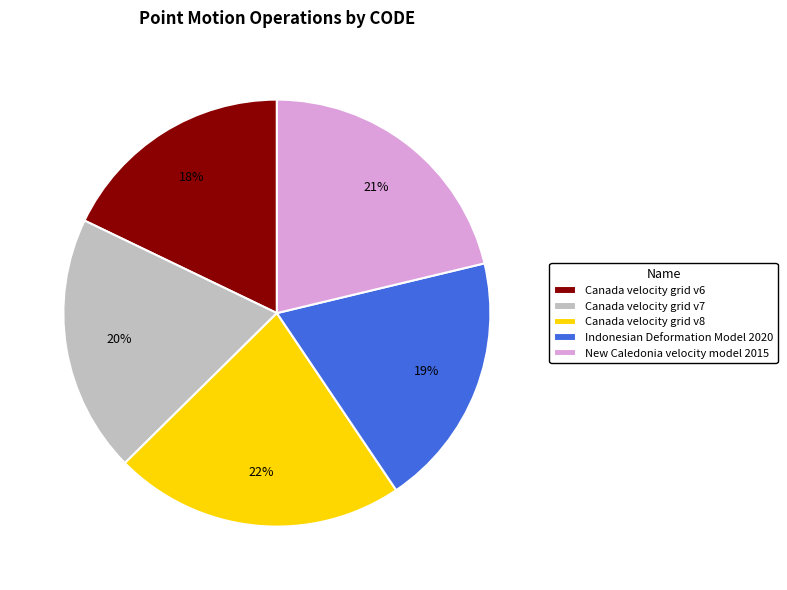

To the nearest percent, what is the average slice percentage?

20%